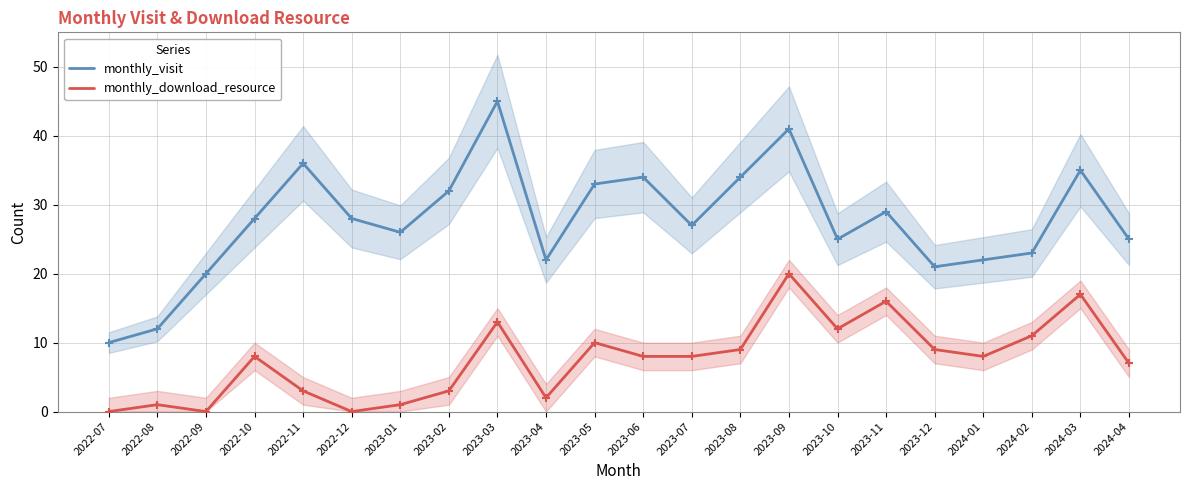

What is the label of the 19th point from the right?

2022-10